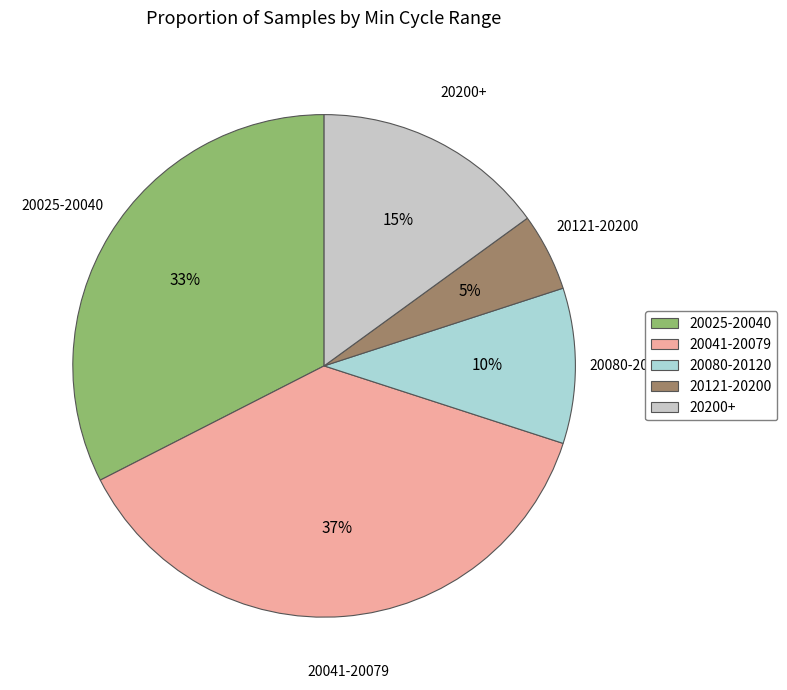

The 20041-20079 slice represents 49% of the pie. True or false?

False